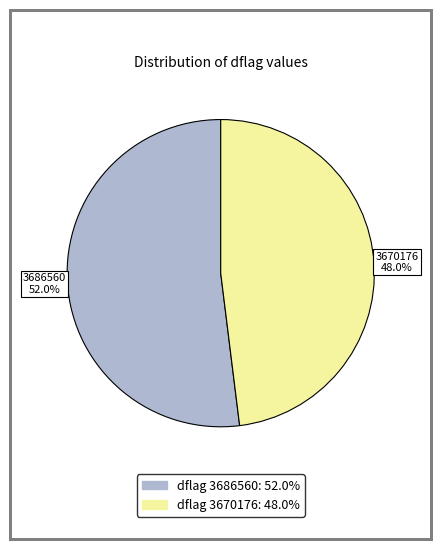

To the nearest percent, what is the average slice percentage?

50%